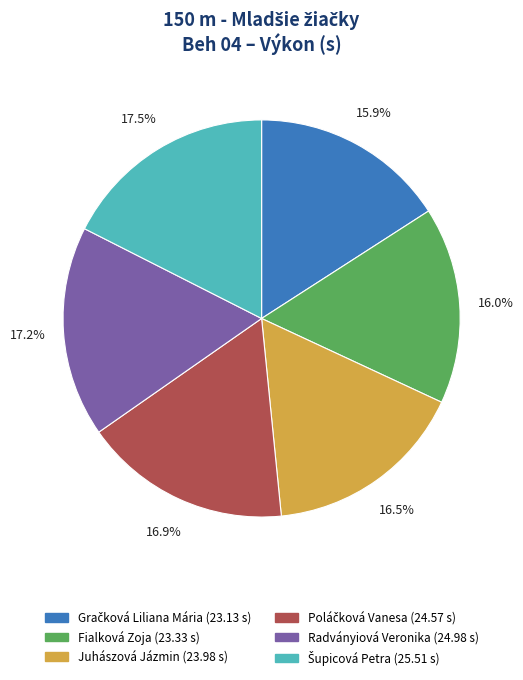

Does Fialková Zoja account for over 50% of the chart?

No